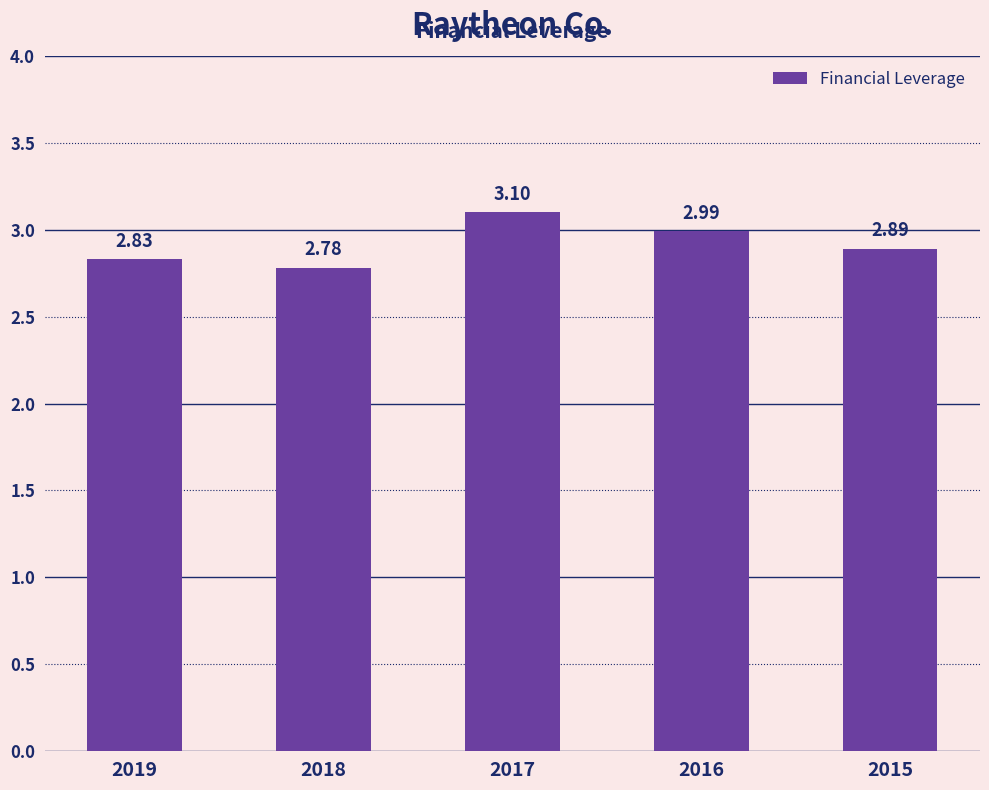

What is the ratio of the value at 2019 to the value at 2018?

1.0